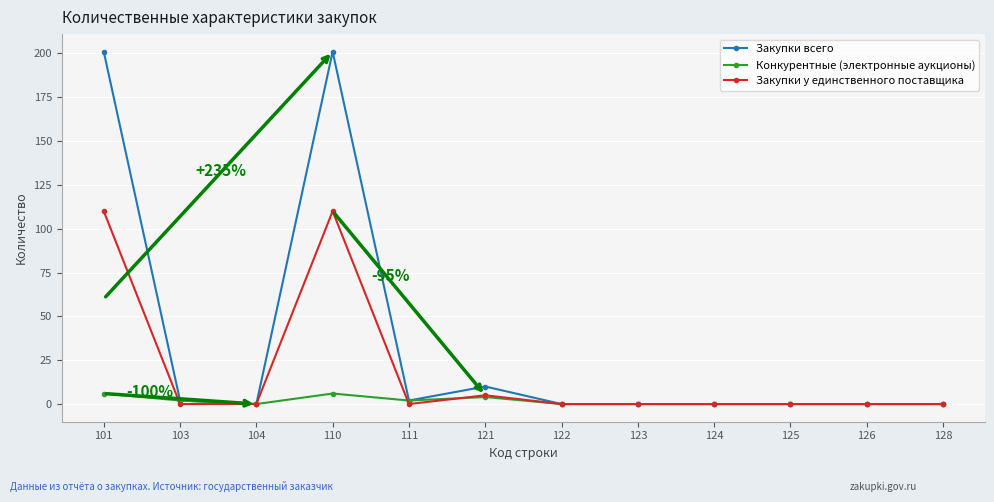

Reading left to right, transcribe all the data shown in this chart.

Закупки всего: 201	2	0	201	2	10	0	0	0	0	0	0
Конкурентные (электронные аукционы): 6	2	0	6	2	4	0	0	0	0	0	0
Закупки у единственного поставщика: 110	0	0	110	0	5	0	0	0	0	0	0